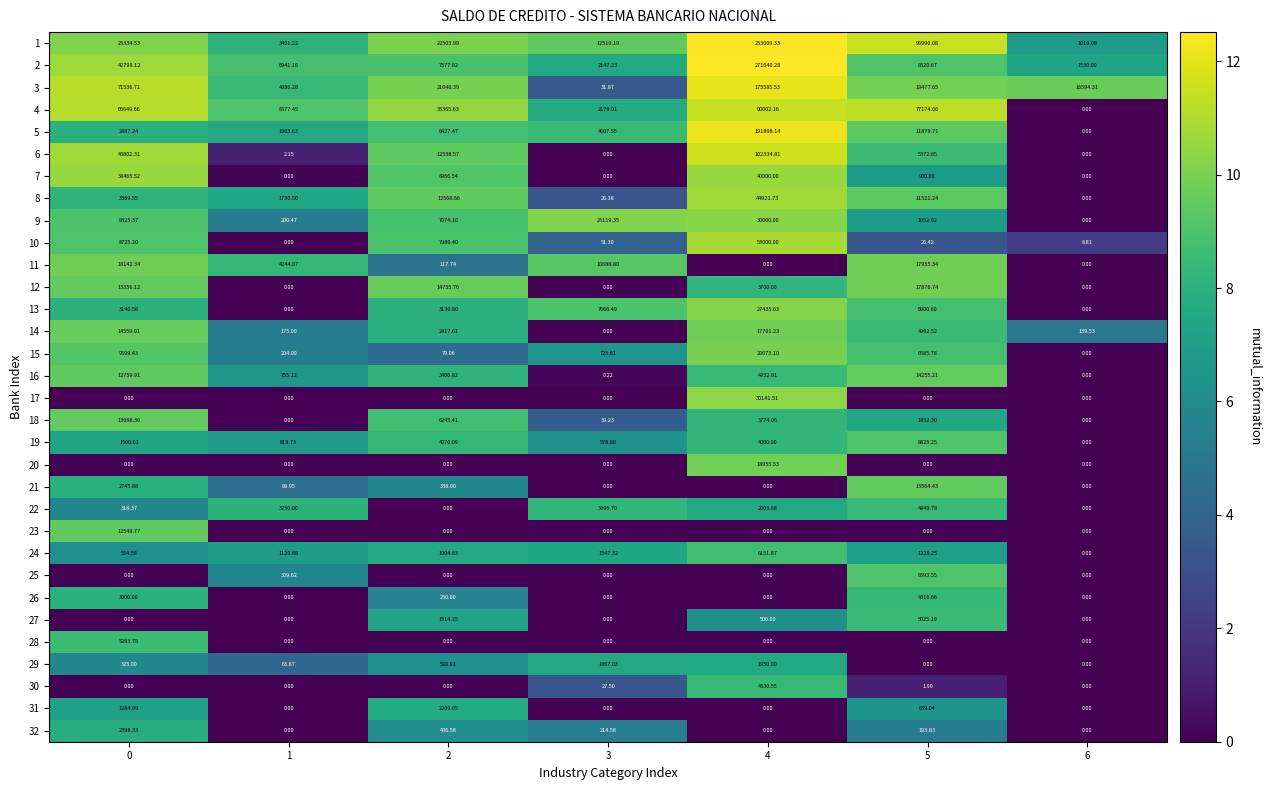

Count the number of data series in this chart.

32